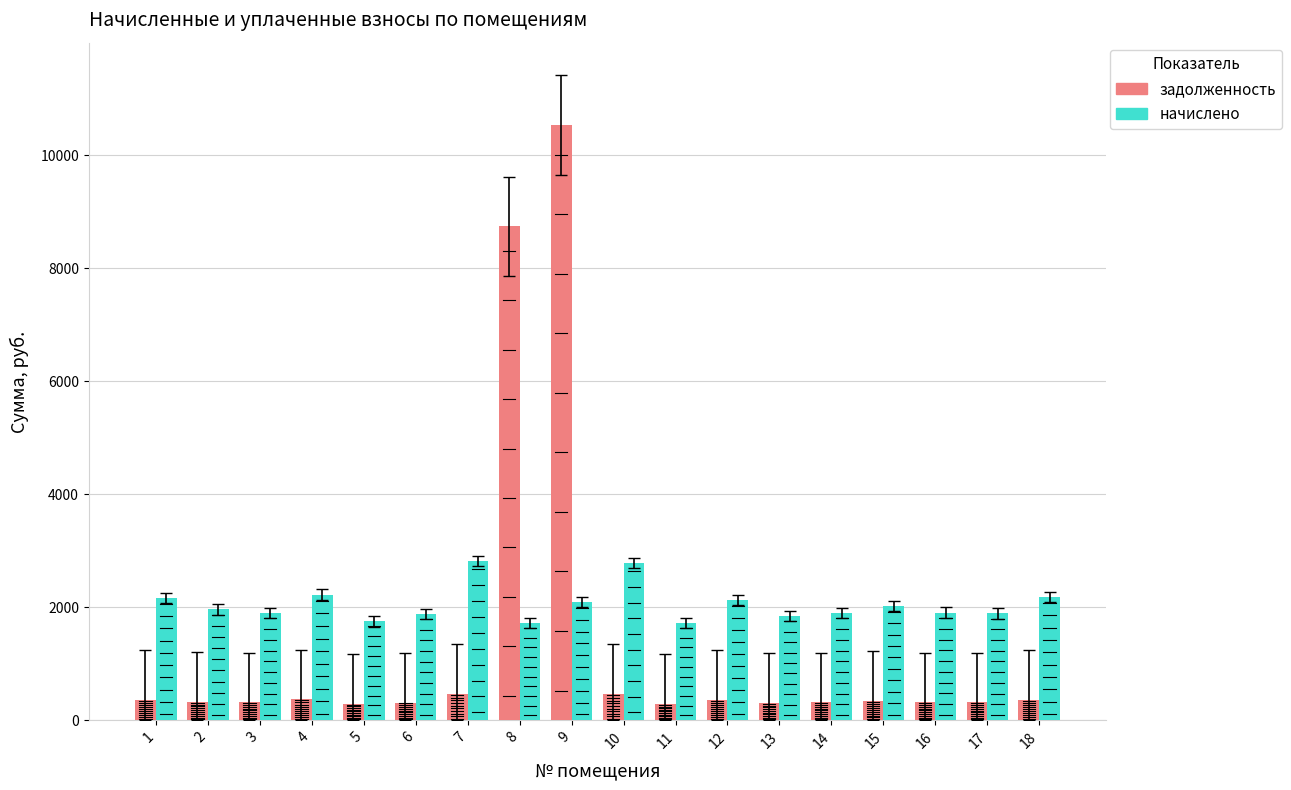

Are the bars horizontal?

No